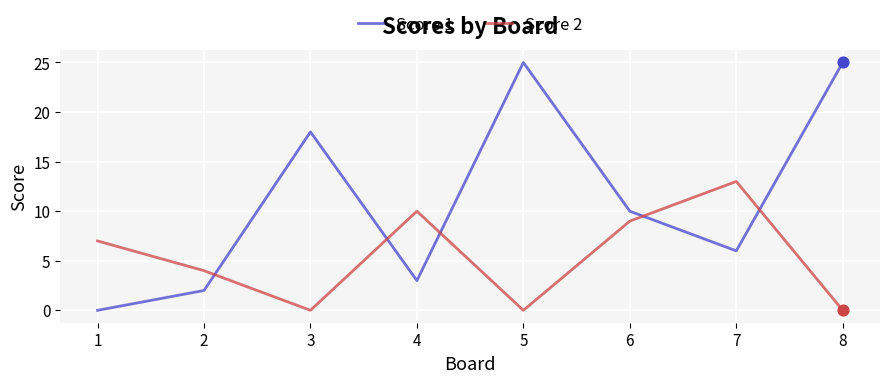

Is the value of Score 2 at 2 greater than the value of Score 1 at 3?

No